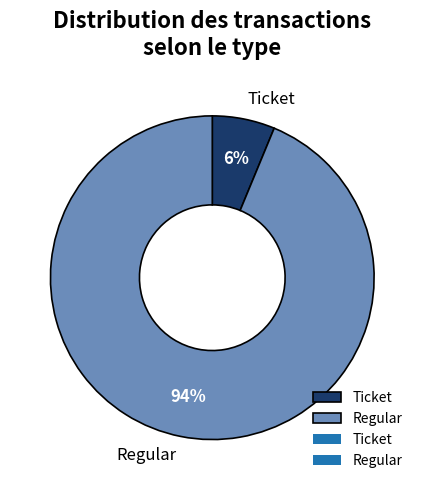

True or false: Ticket accounts for 16% of the total.

False